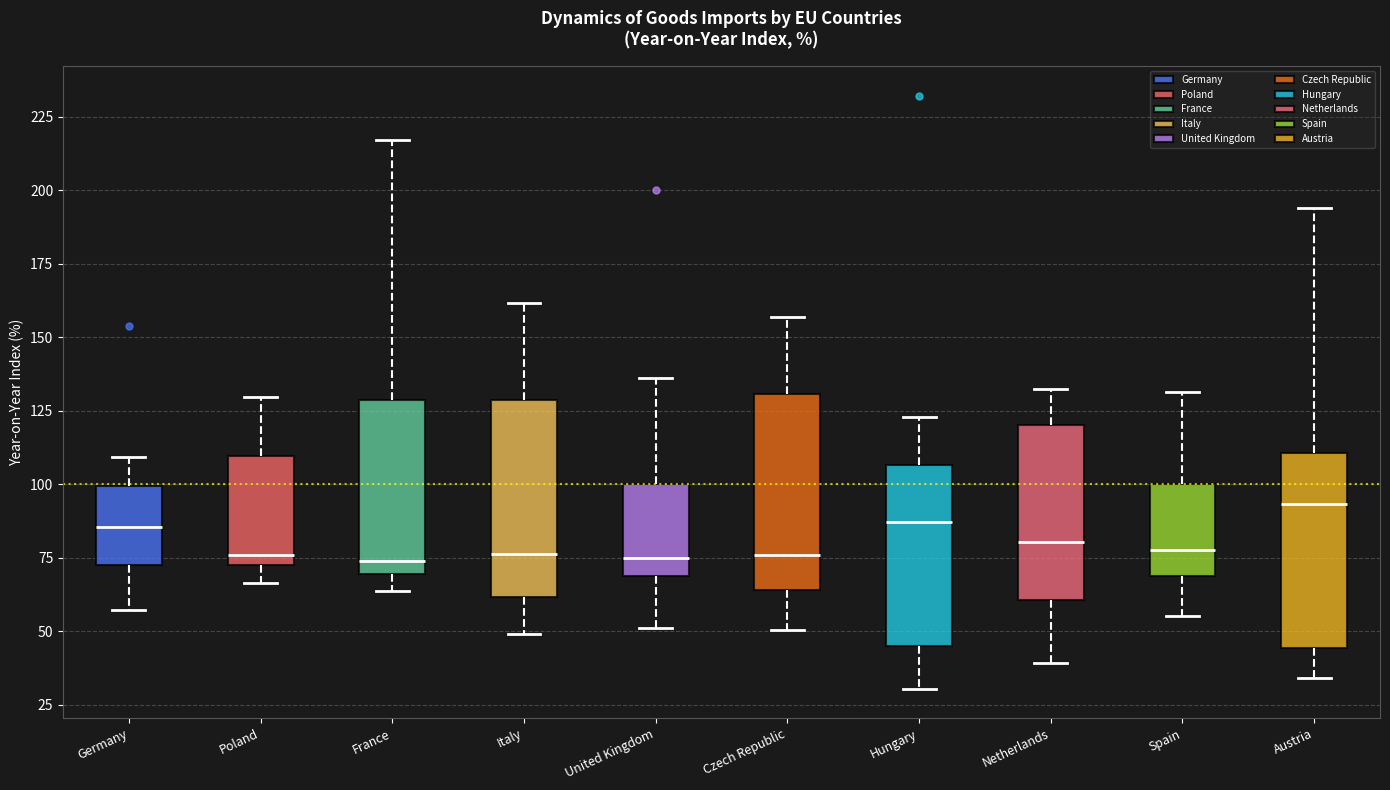

Reading left to right, transcribe this box plot: for each box, give where its median line is, the range the box spans, and where its two whiskers end, as read against the y-axis. The values are not printed on the chart, so give them approximately, as read against the axis.

Germany: median 85, box 75 to 100, whiskers 55 to 110
Poland: median 75 (just above the box's lower edge), box 75 to 110, whiskers 65 to 130
France: median 75, box 70 to 130, whiskers 65 to 215
Italy: median 75, box 60 to 130, whiskers 50 to 160
United Kingdom: median 75, box 70 to 100, whiskers 50 to 135
Czech Republic: median 75, box 65 to 130, whiskers 50 to 155
Hungary: median 85, box 45 to 105, whiskers 30 to 125
Netherlands: median 80, box 60 to 120, whiskers 40 to 130
Spain: median 80, box 70 to 100, whiskers 55 to 130
Austria: median 95, box 45 to 110, whiskers 35 to 195